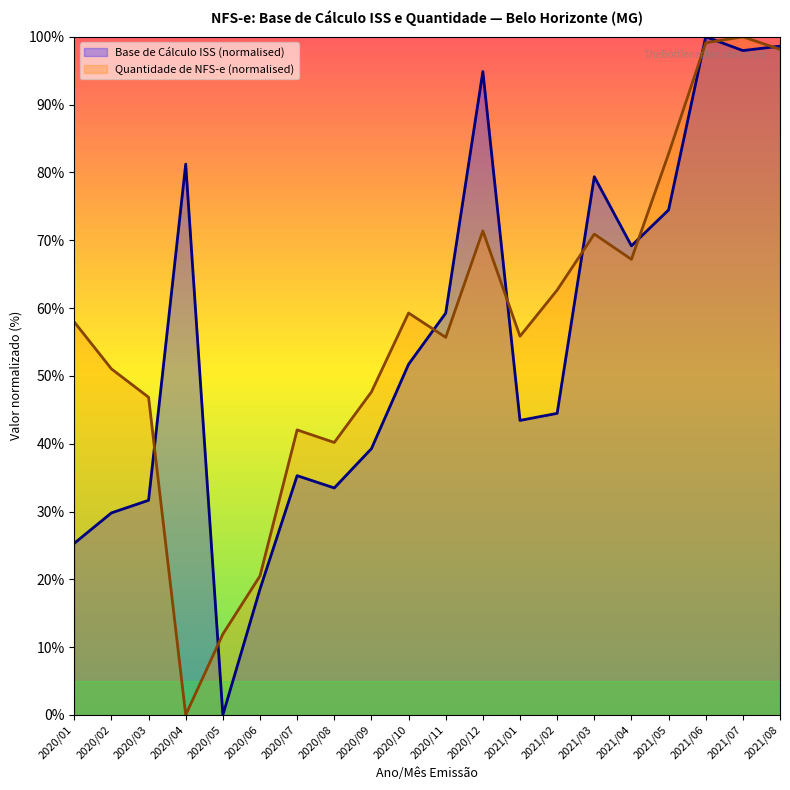

How many series are shown in this chart?

2